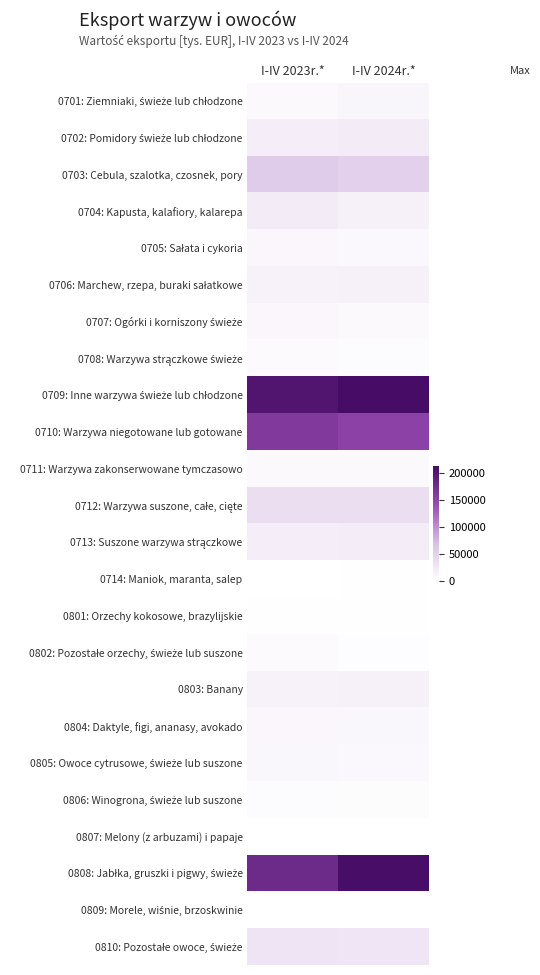

Which category has the lowest value across all series?

I-IV 2023r.*